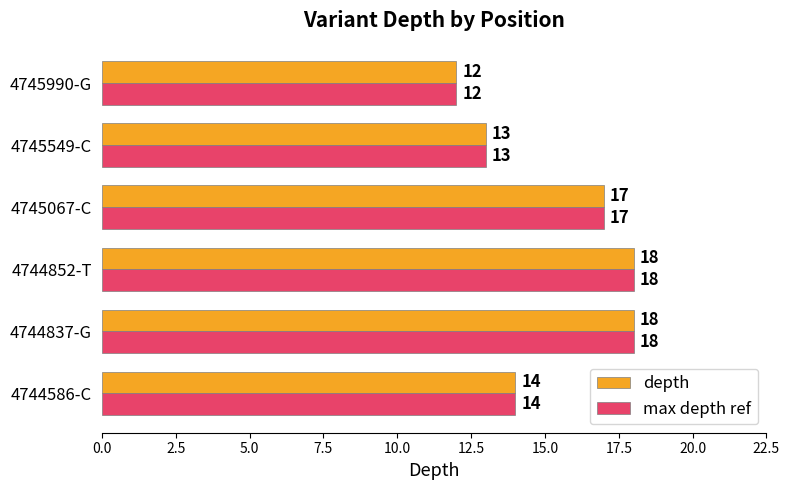

What is the sum of all depth values?

92